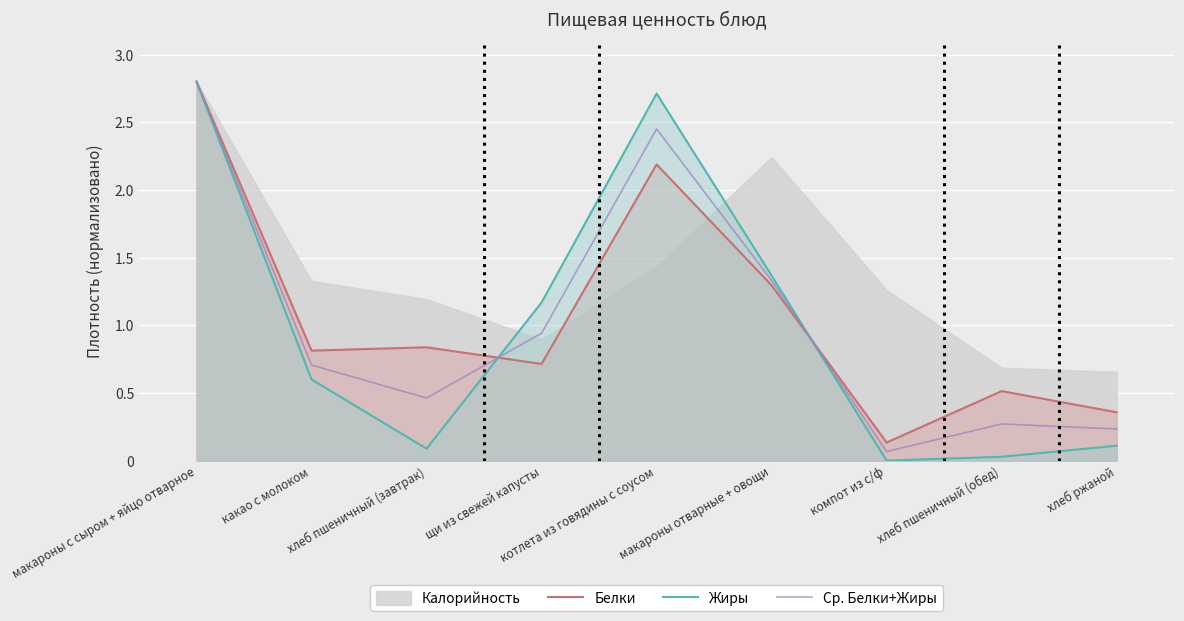

How many data points does each series have?

9